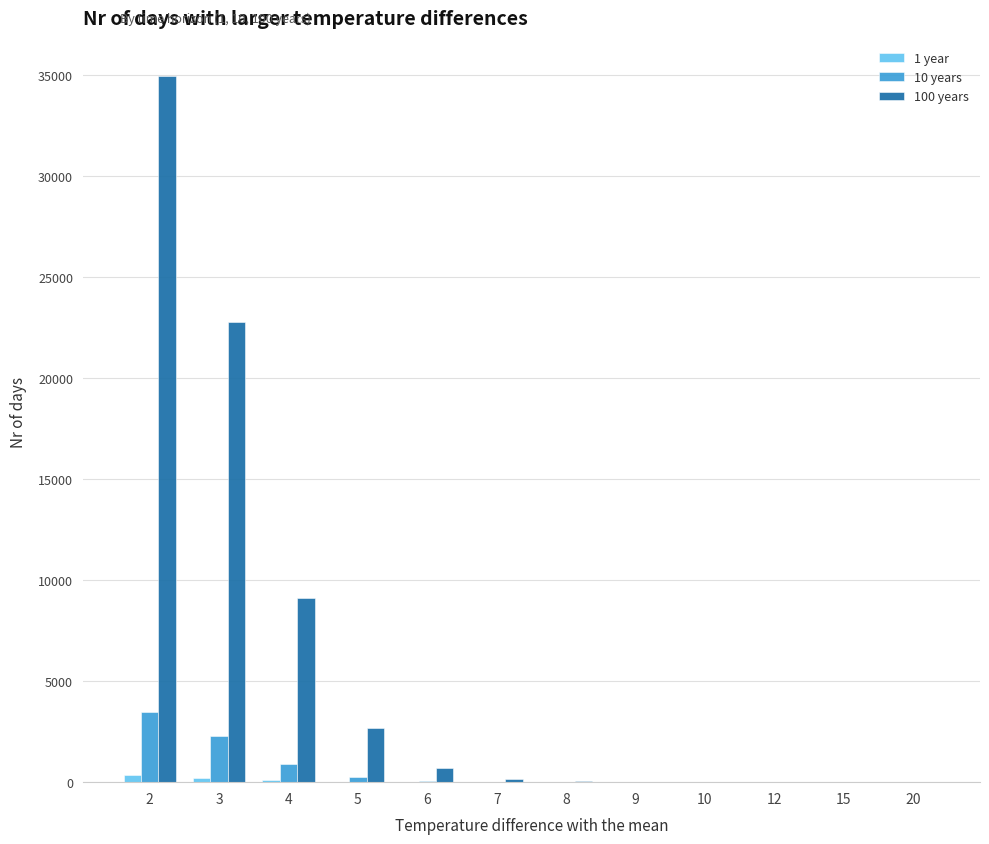

What is the greatest value displayed?

34942.4